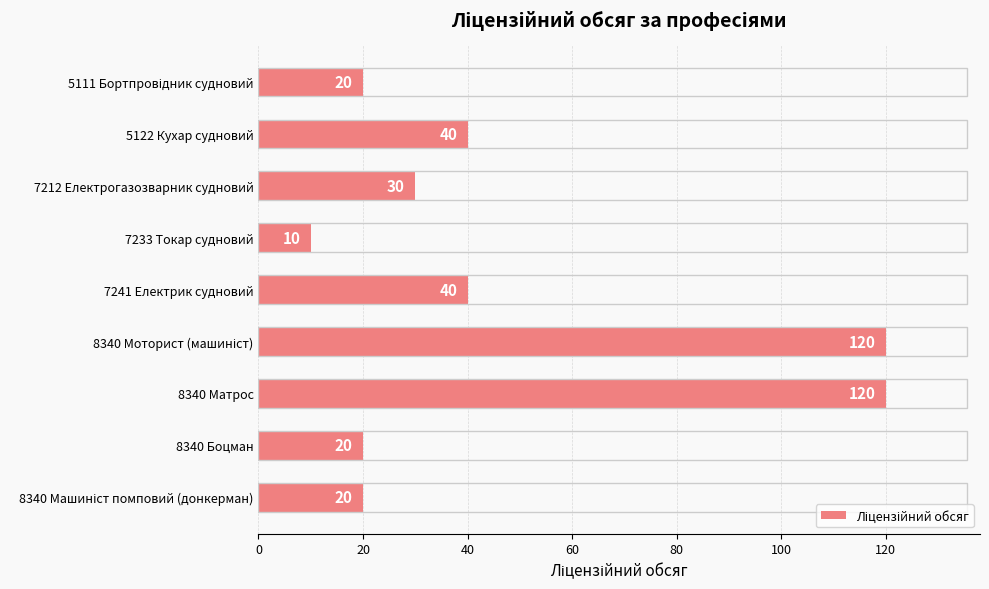

What is the minimum value shown in the chart?

10